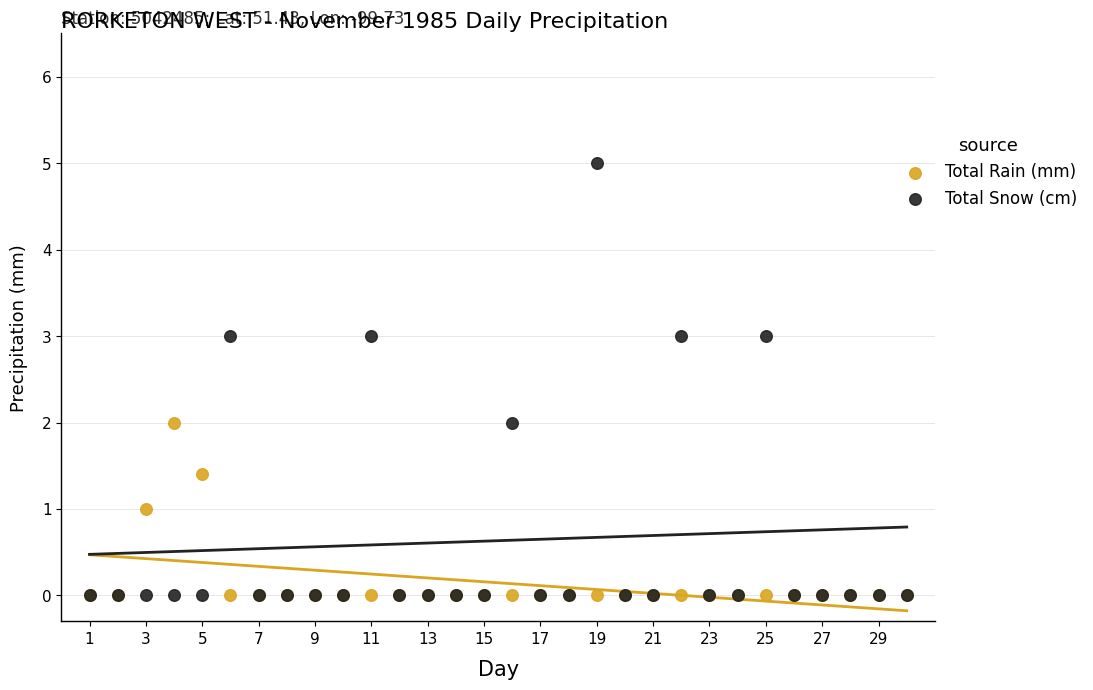

What are all the series names shown in the legend?

Total Rain (mm), Total Snow (cm)